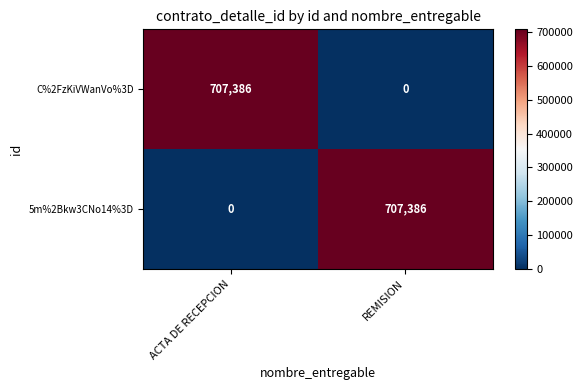

The C%2FzKiVWanVo%3D series shows 337581 at REMISION. True or false?

False